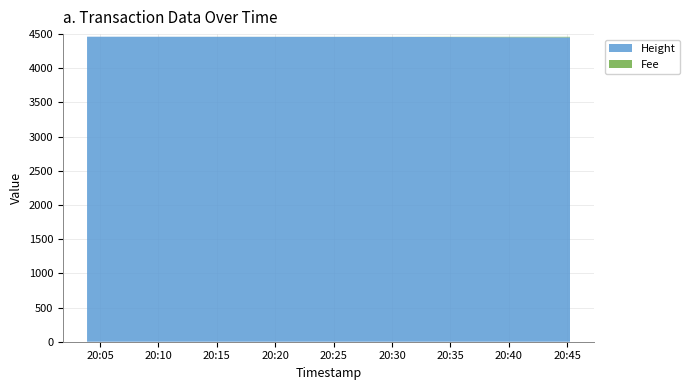

Reading left to right, extract all data points from this chart.

Height: 4462.0	4459.0	4452.0
Fee: 0.1	1.2	8.4